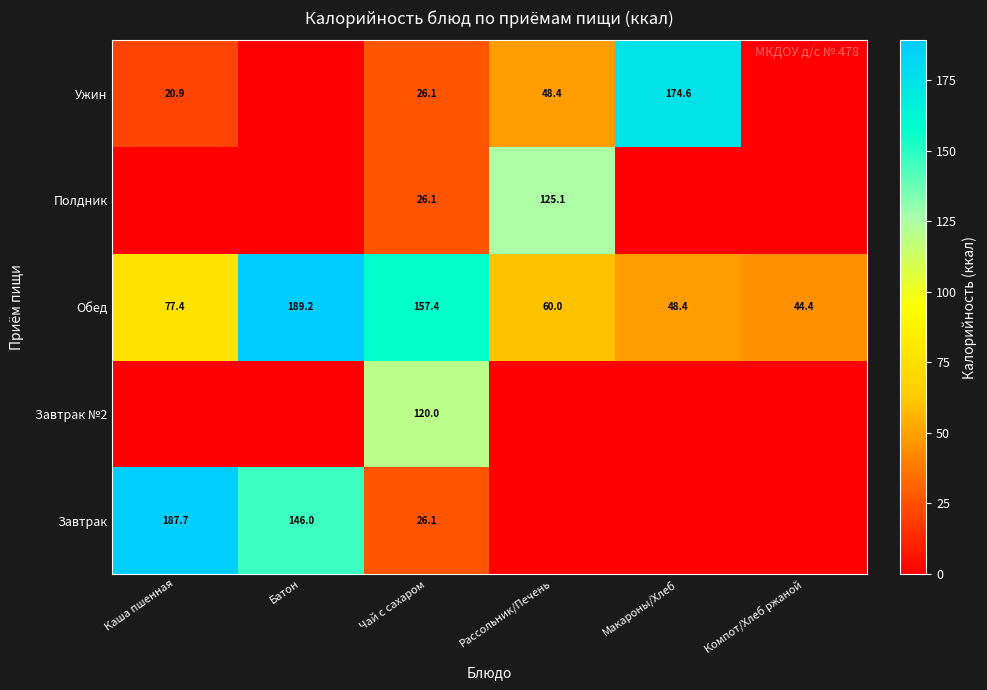

What is the total value across all series at Чай с сахаром?

355.7